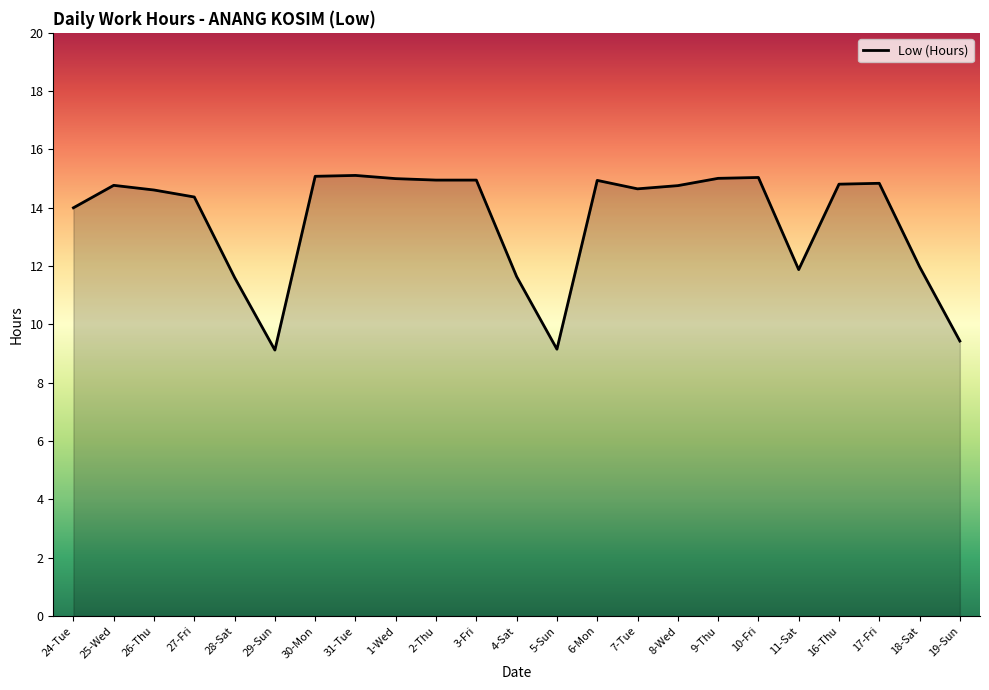

What is the minimum value shown in the chart?

9.1